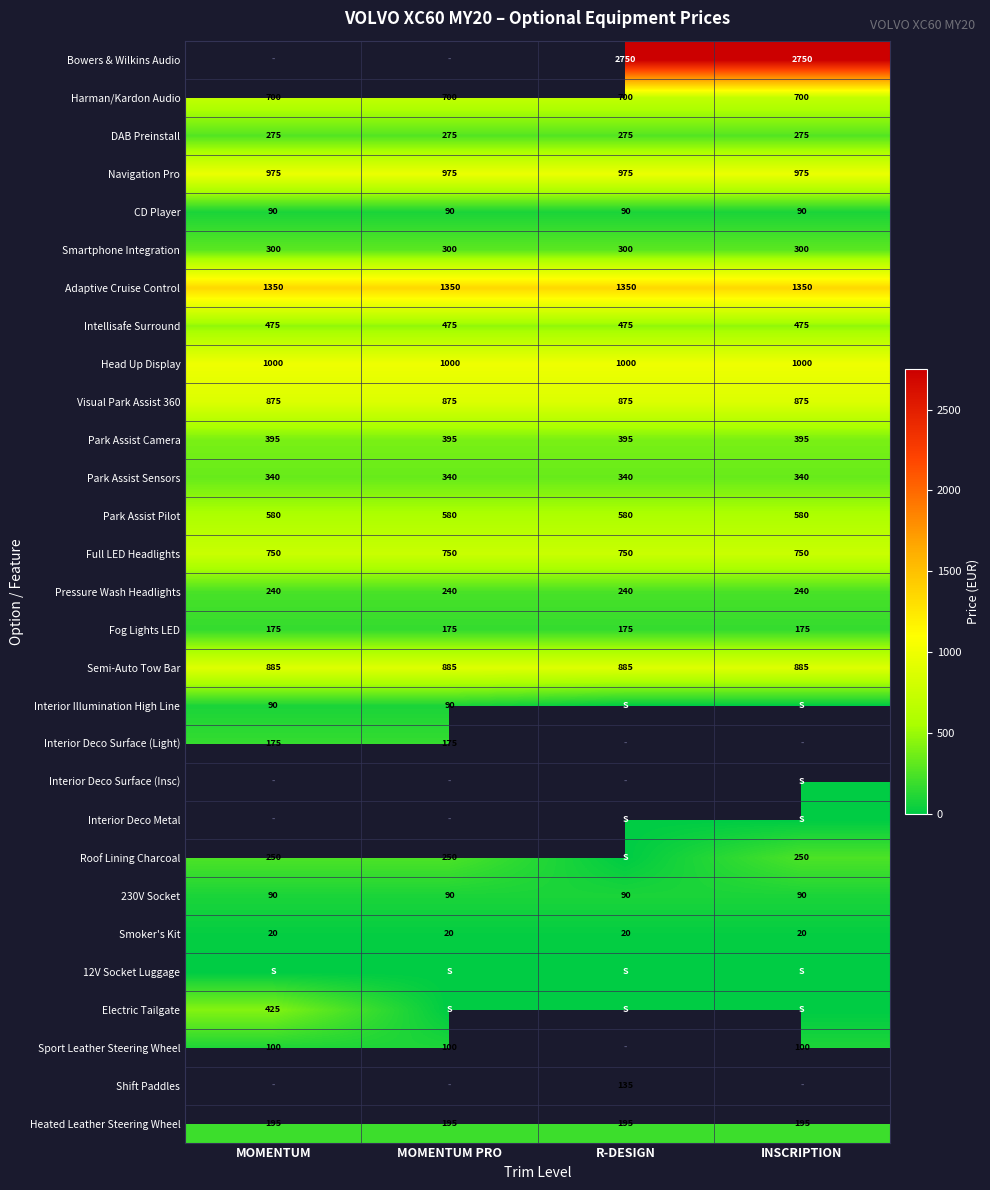

Is the value of Park Assist Pilot at R-DESIGN greater than the value of DAB Preinstall at MOMENTUM PRO?

Yes